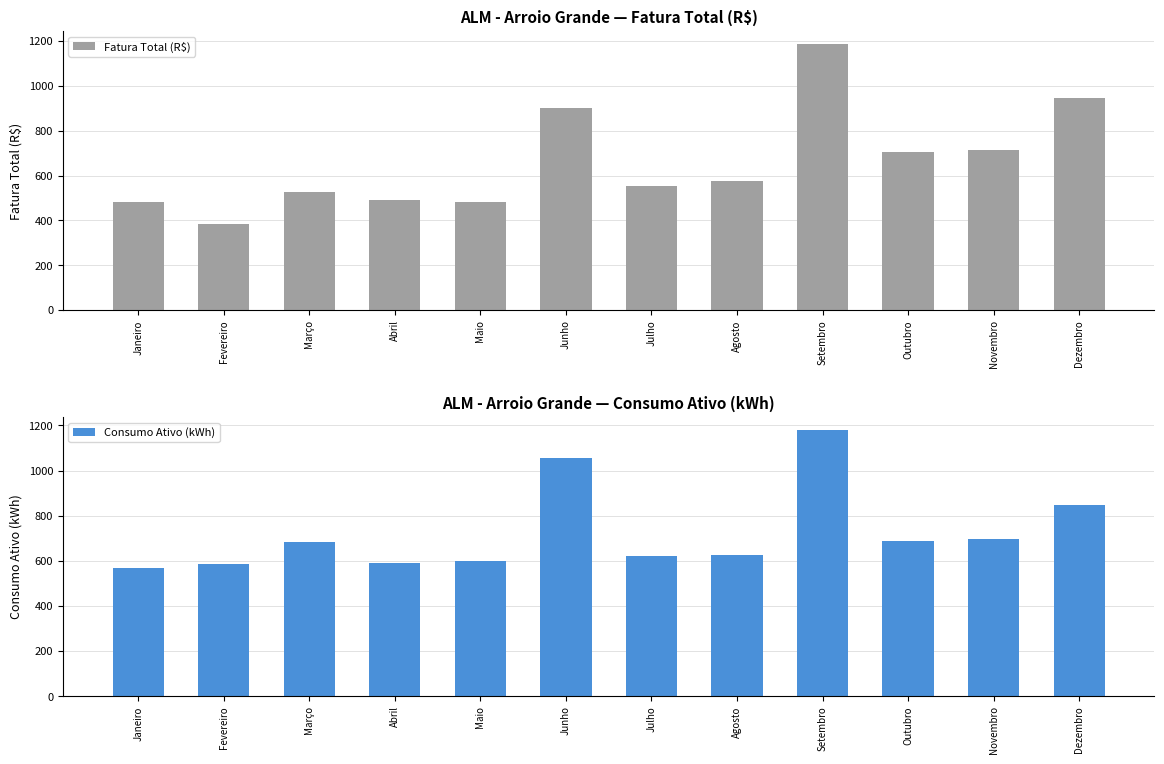

At how many categories does at least one series exceed 1032?

2